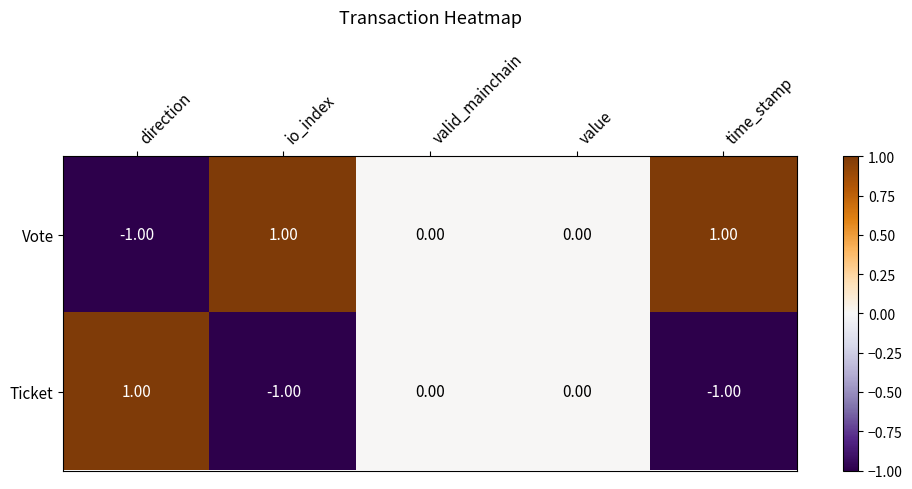

Where does the Vote series first go above 0?

io_index